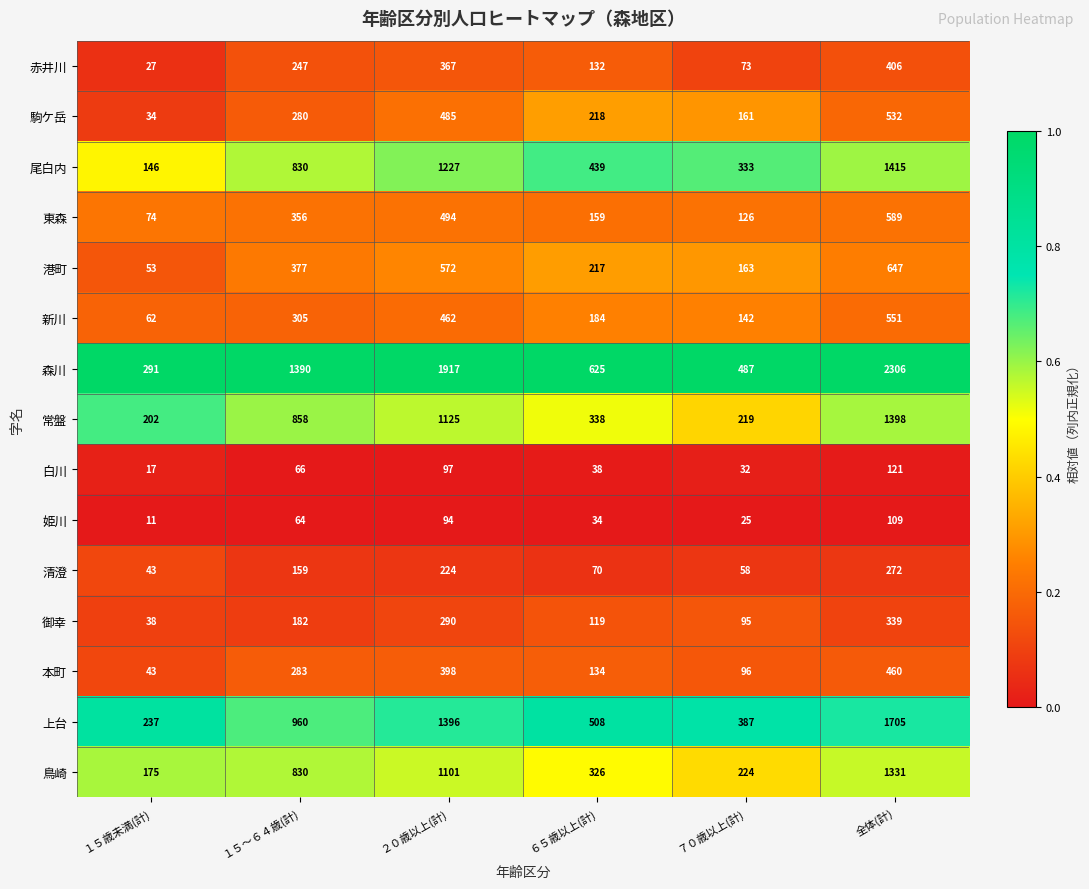

Which series changed the most between ２０歳以上(計) and ７０歳以上(計)?

森川